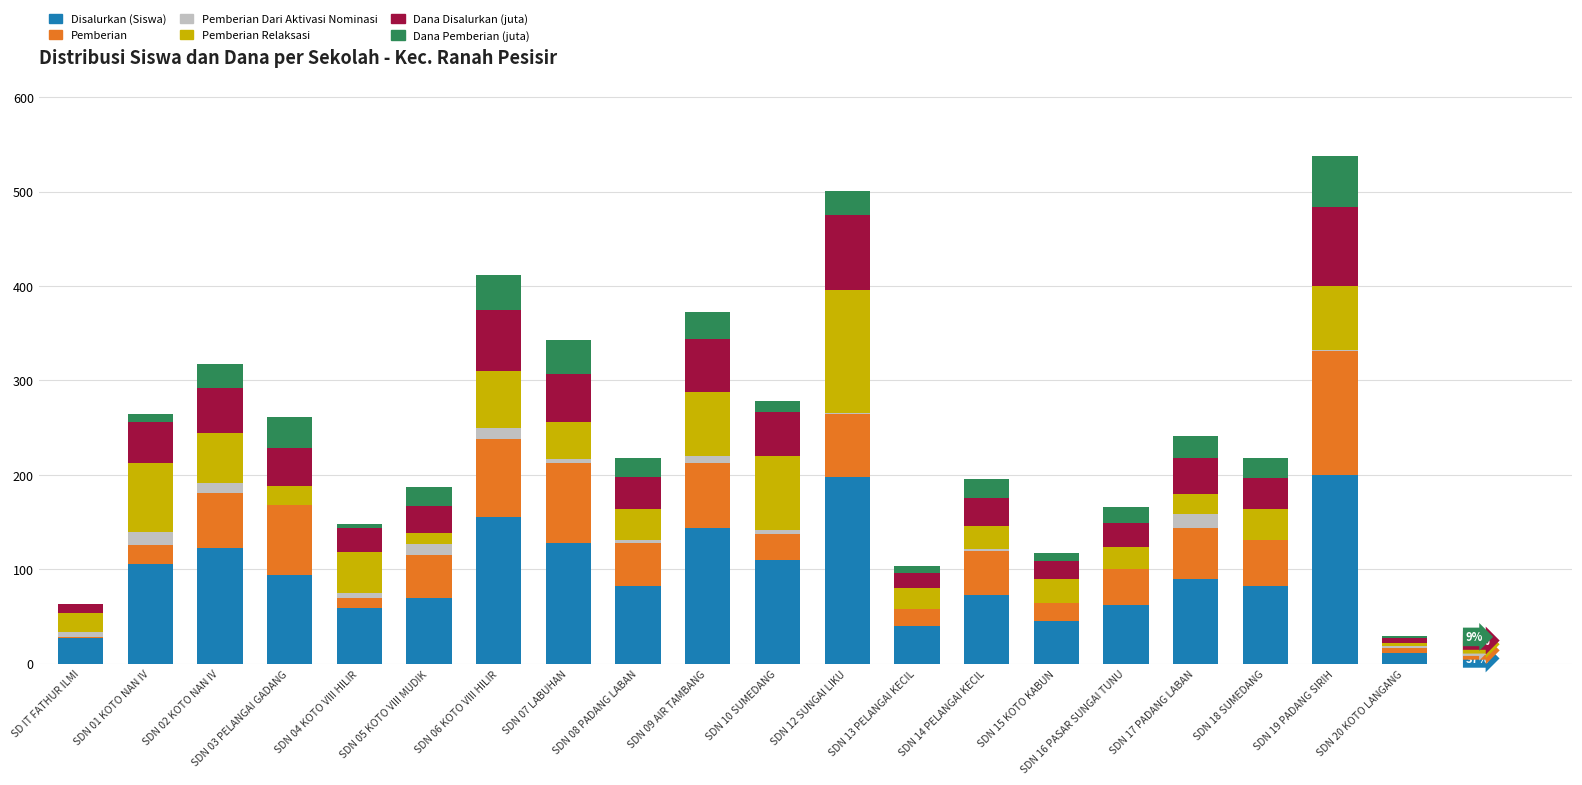

Does the chart contain stacked bars?

Yes